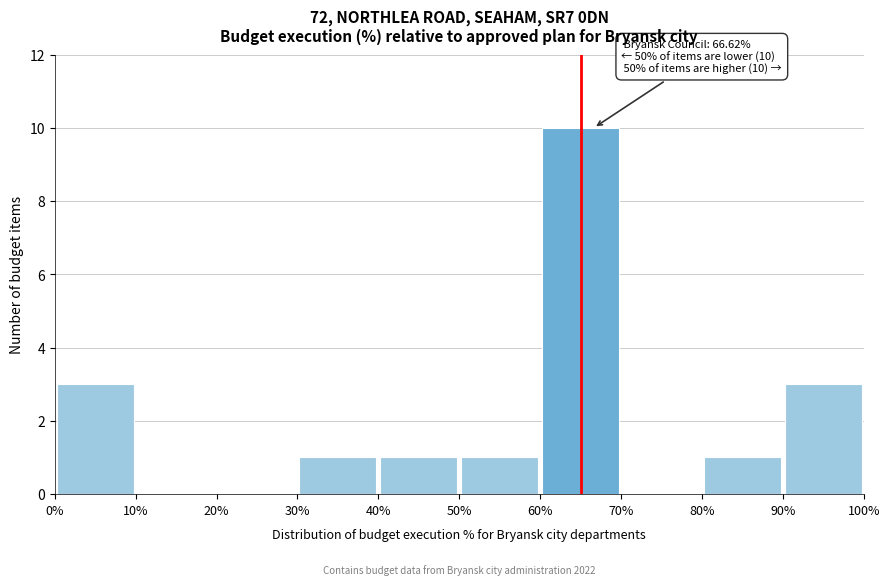

Which range on the x-axis has the tallest bar?

60% to 70%